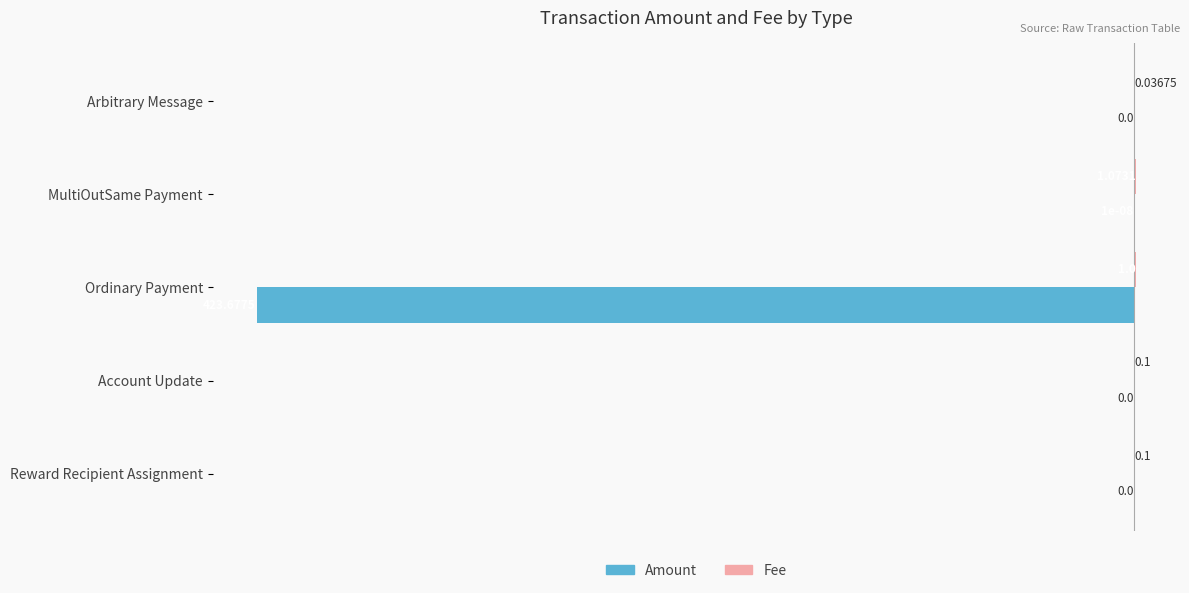

Count the number of categories in the chart.

5